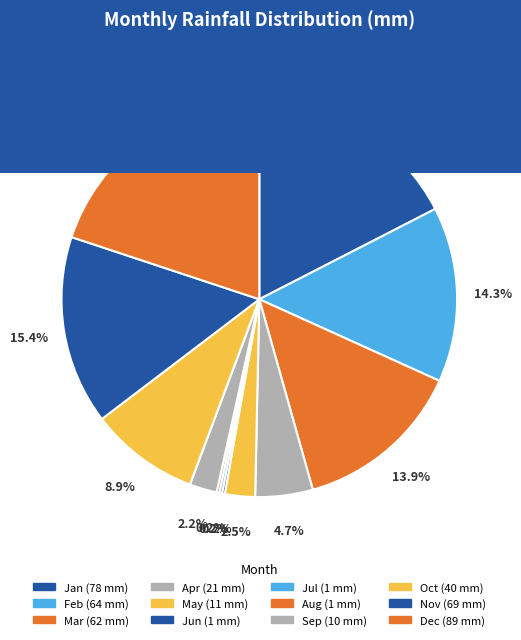

To the nearest percent, what percentage of the pie is Dec?

20%